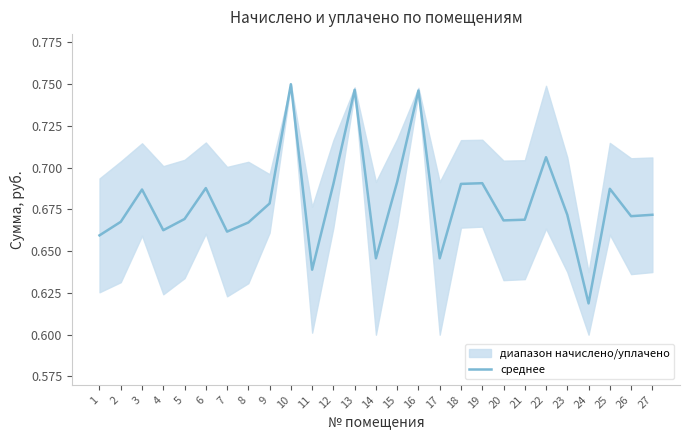

How many points are higher than both their immediate neighbors (excluding endpoints)?

8